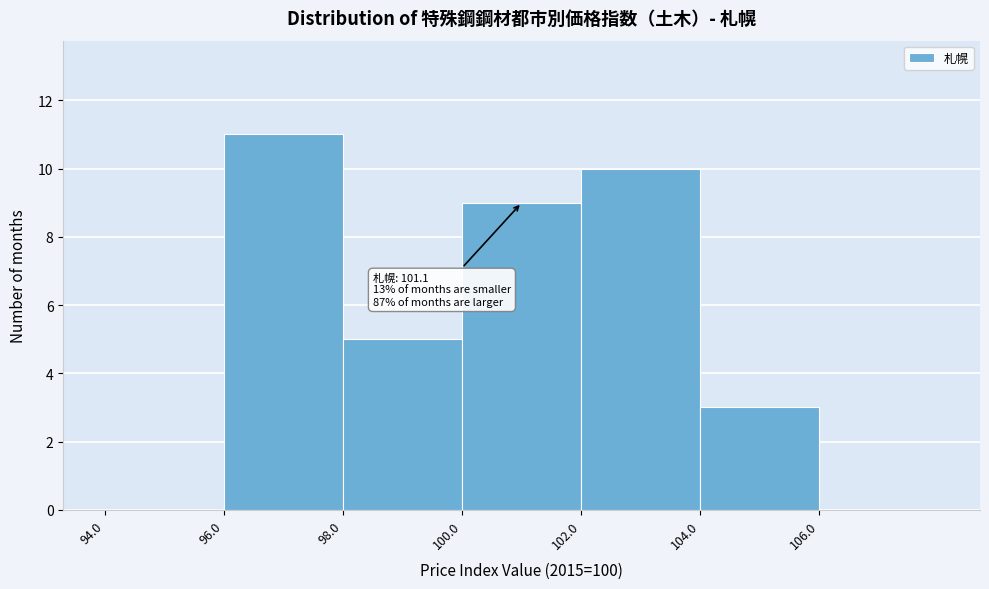

Over which range of the x-axis is the bar tallest?

96 to 98